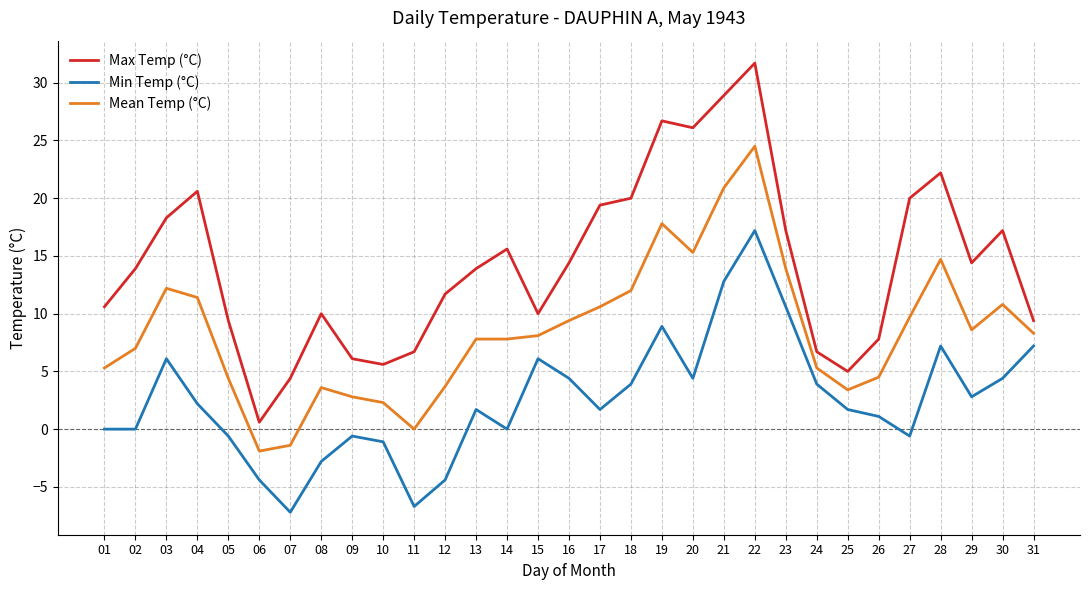

What value does the Min Temp (°C) series have at 11?

-6.7